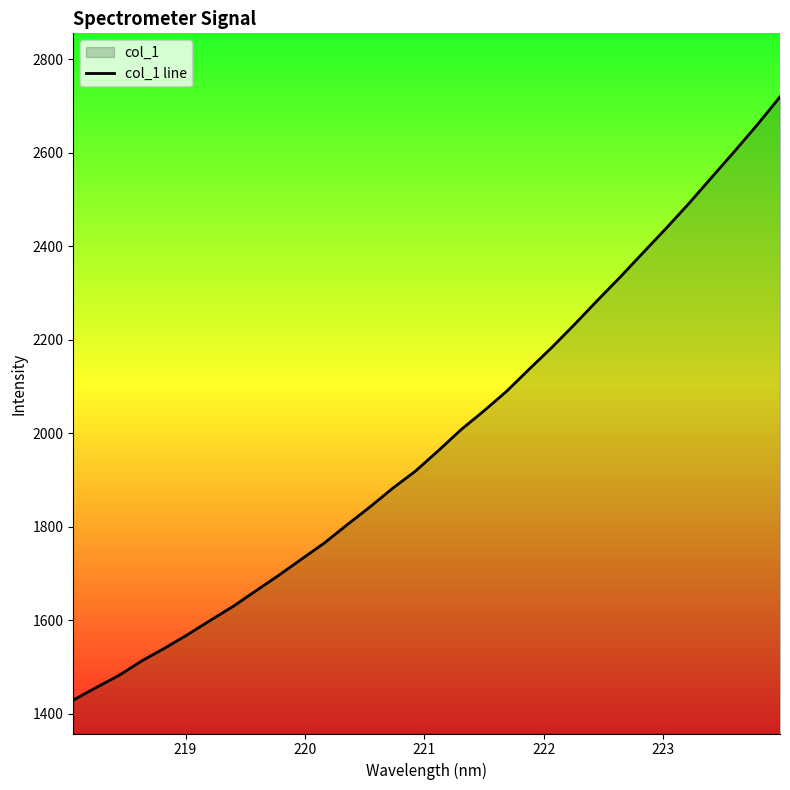

What is the value of the 7th point from the left?

1599.4